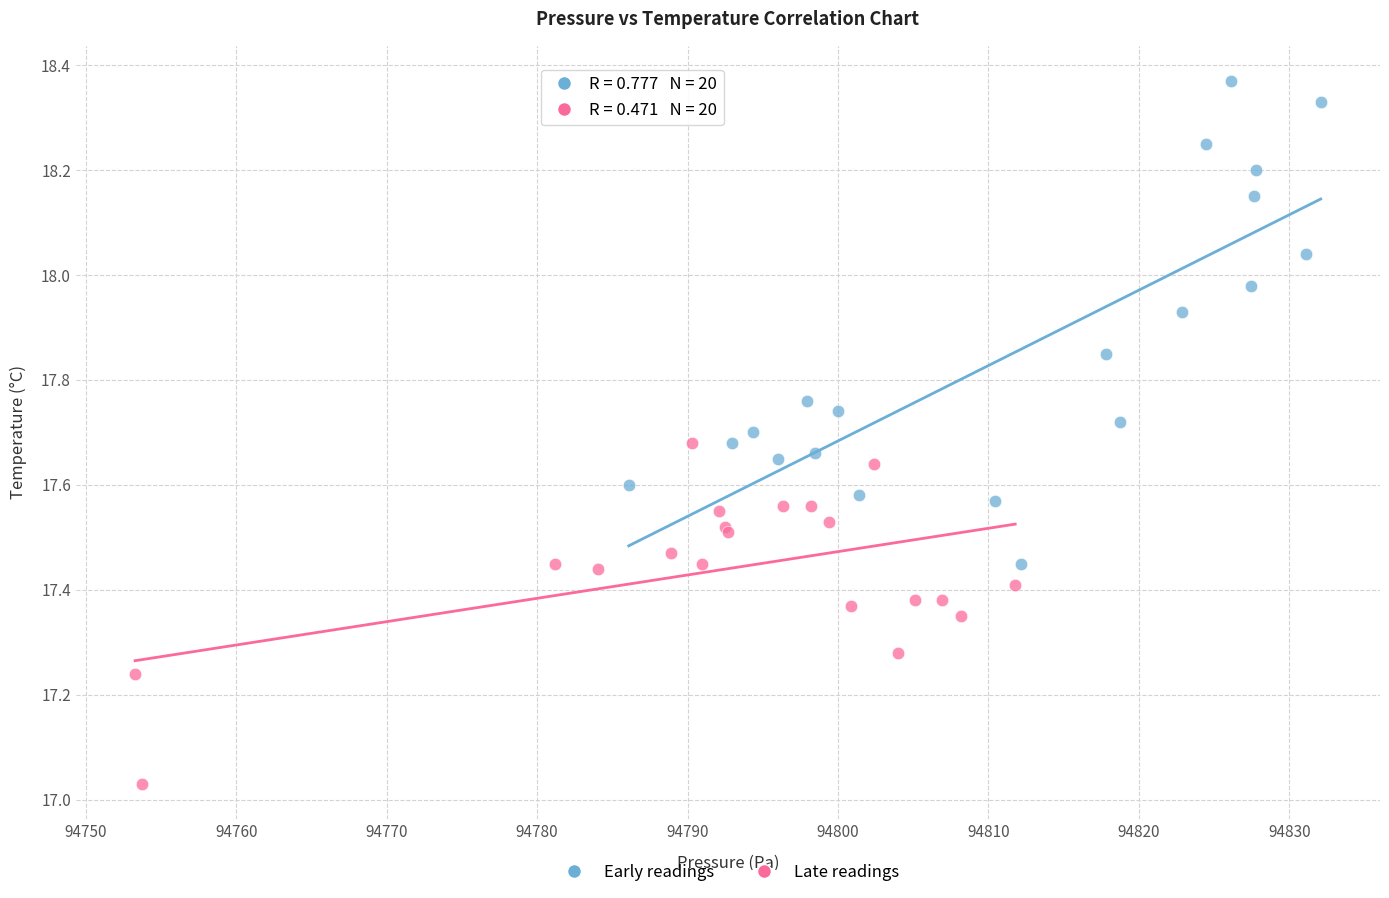

Which series contains the highest Y value?

Early readings